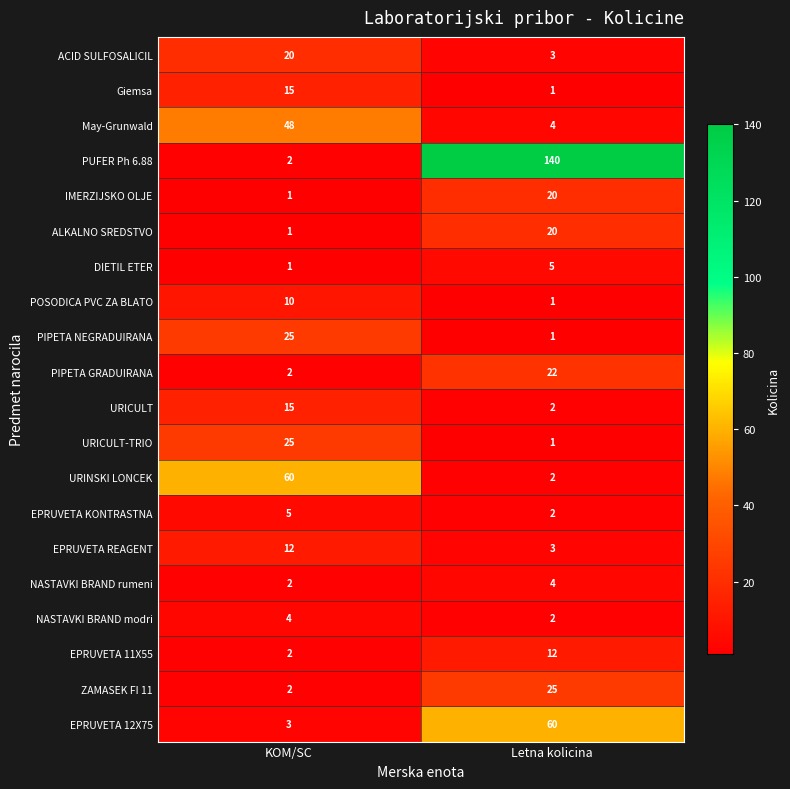

True or false: PUFER Ph 6.88 has a value of 39 at Letna kolicina.

False